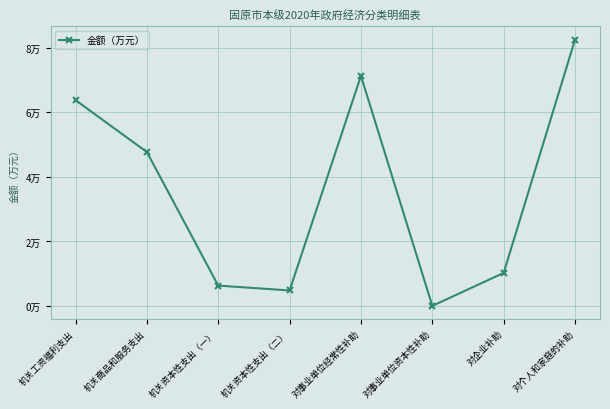

The value at 机关资本性支出（一） is 6337.0. True or false?

True